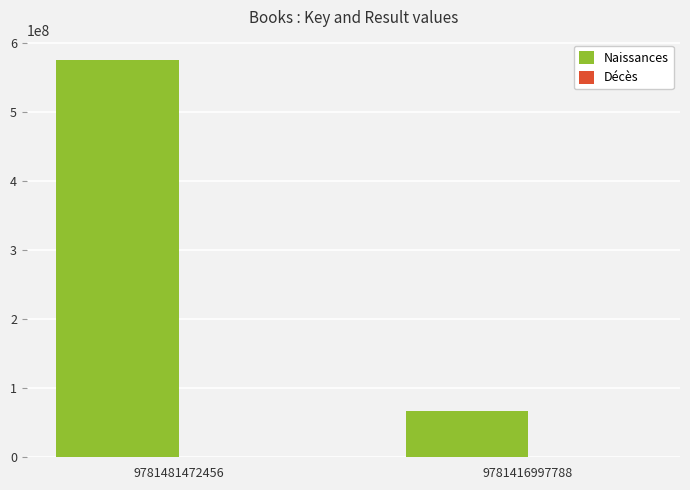

At which label does Naissances reach its peak?

9781481472456